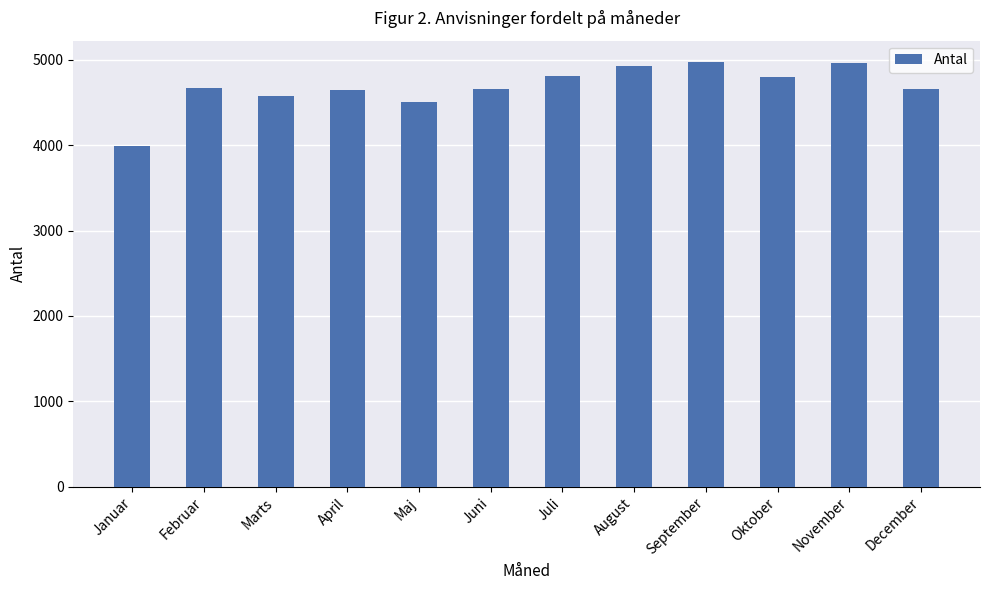

Are the bars horizontal?

No